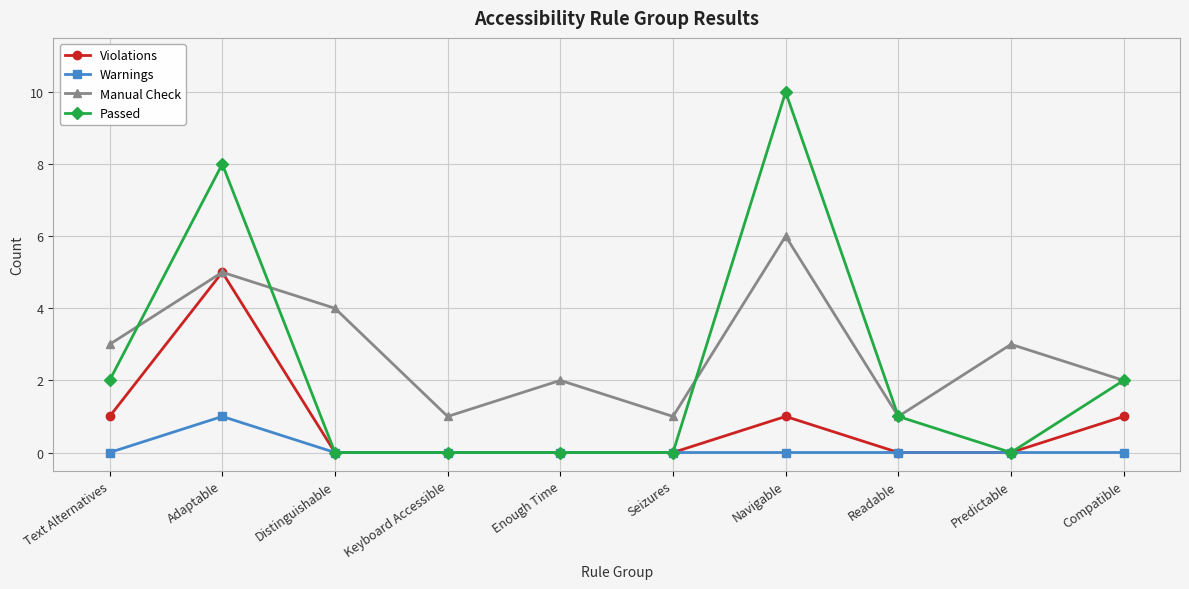

True or false: Warnings has more than 0 points higher than both neighbors.

True